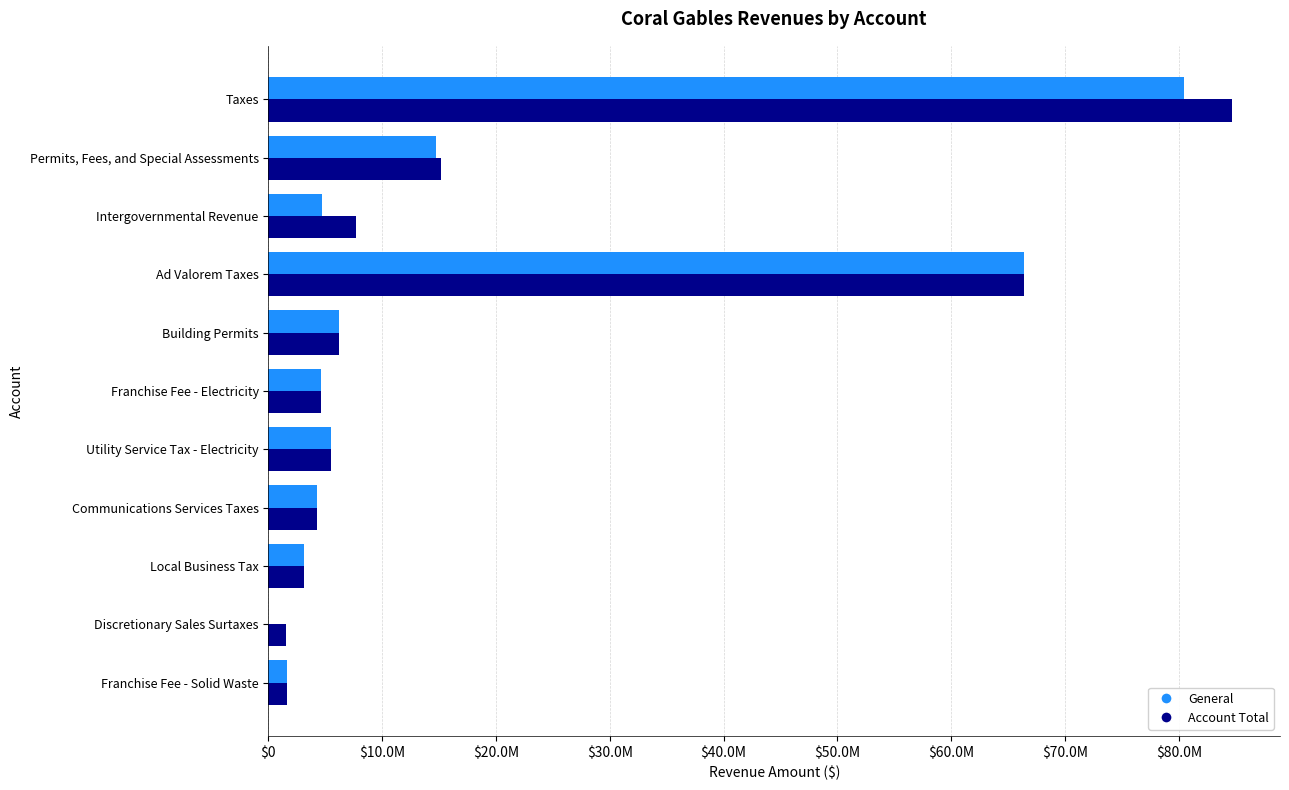

What are all the series names shown in the legend?

General, Account Total